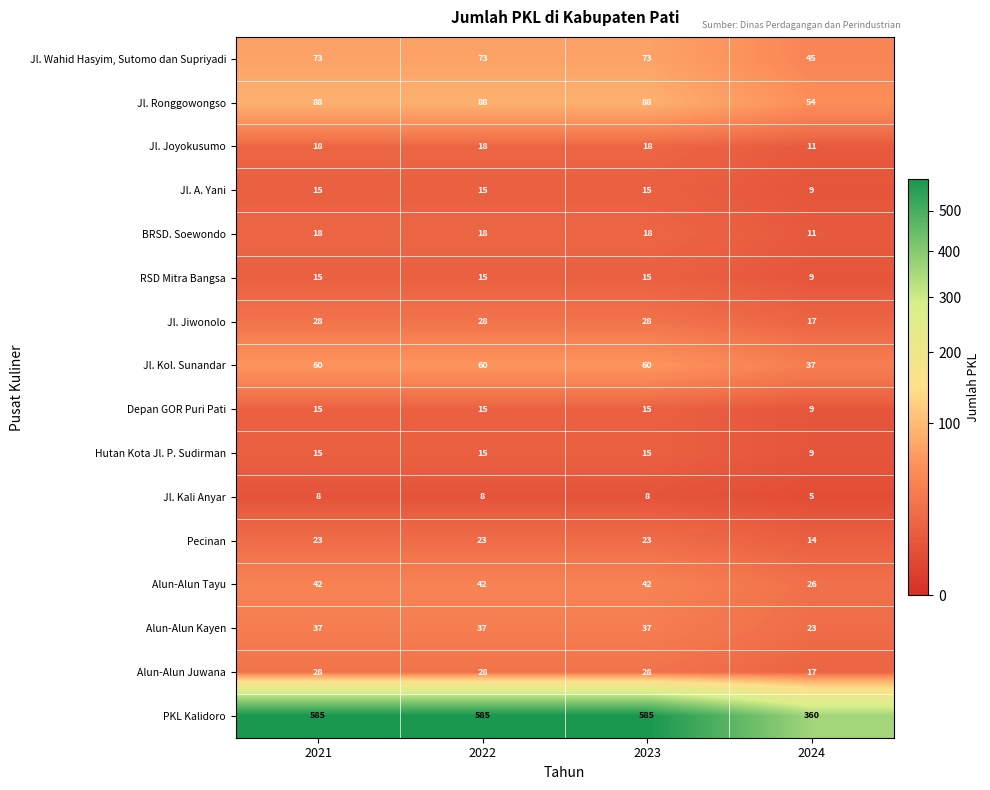

Which series has the largest range (max minus min)?

PKL Kalidoro